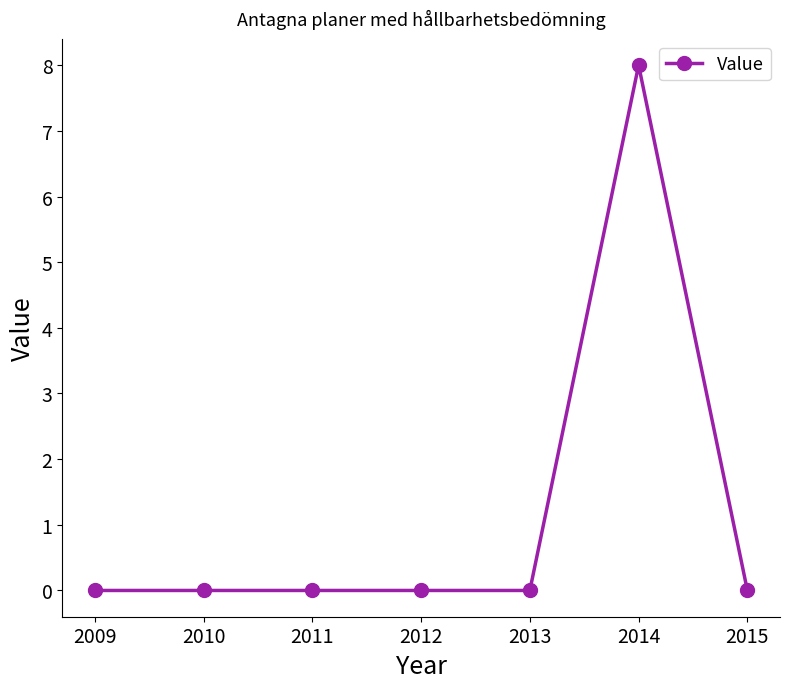

What is the greatest value displayed?

8